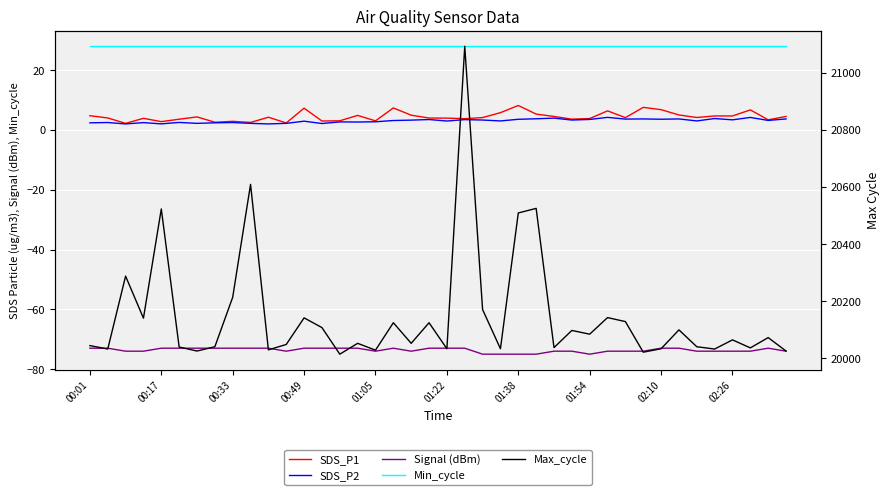

How many lines are shown in the chart?

5